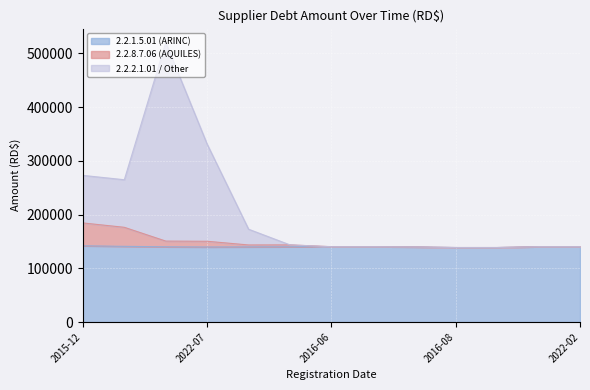

Reading left to right, extract all data points from this chart.

2.2.1.5.01 (ARINC): 141813.4	140790.7	139928.5	139599.6	139799.3	139947.7	140115.5	140115.5	139682.0	138561.0	138561.0	140137.3	140137.3
2.2.8.7.06 (AQUILES): 184293.4	176190.7	150548.5	150219.6	143339.3	143487.7	140115.5	140115.5	139682.0	138561.0	138561.0	140137.3	140137.3
2.2.2.1.01 / Other: 272793.3	264690.7	519857.8	330759.6	172639.3	143487.7	140115.5	140115.5	139682.0	138561.0	138561.0	140137.3	140137.3